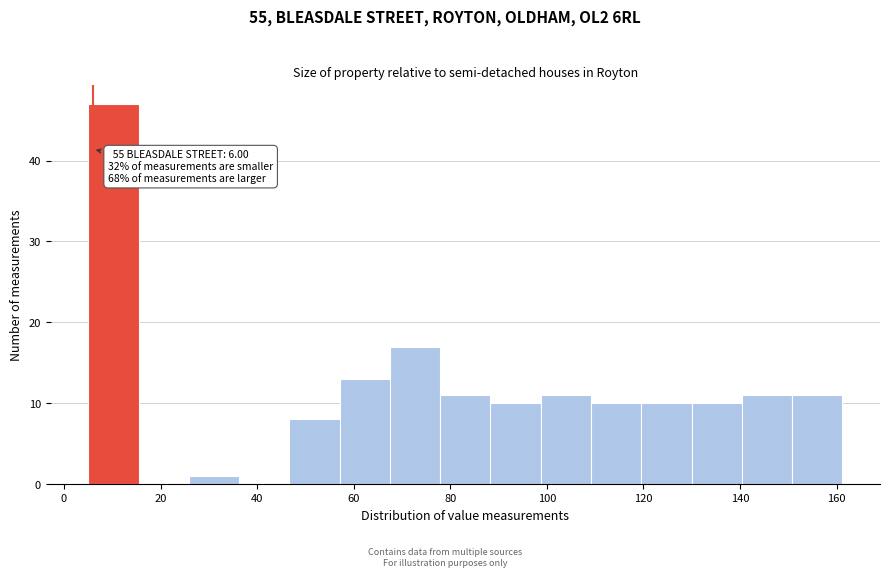

Over which range of the x-axis is the bar tallest?

6 to 16